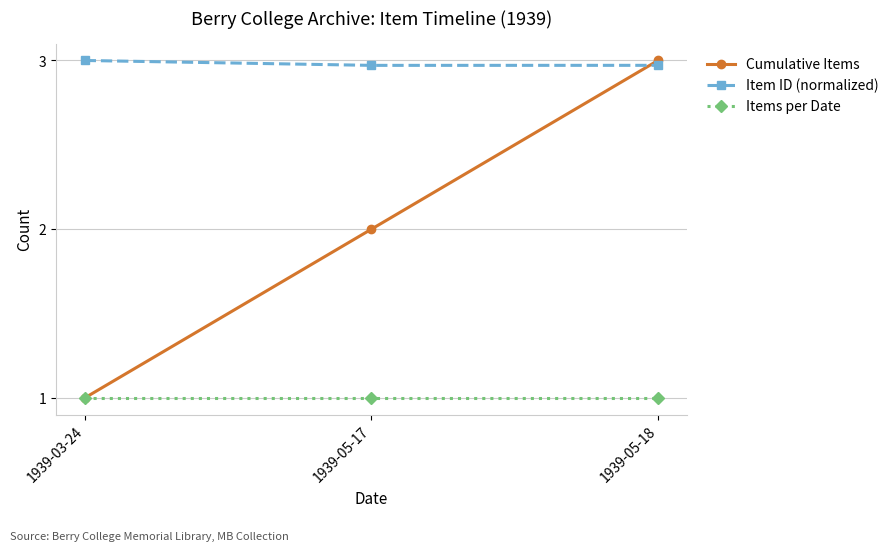

Rank the series by their average value, from lowest to highest.

Items per Date, Cumulative Items, Item ID (normalized)